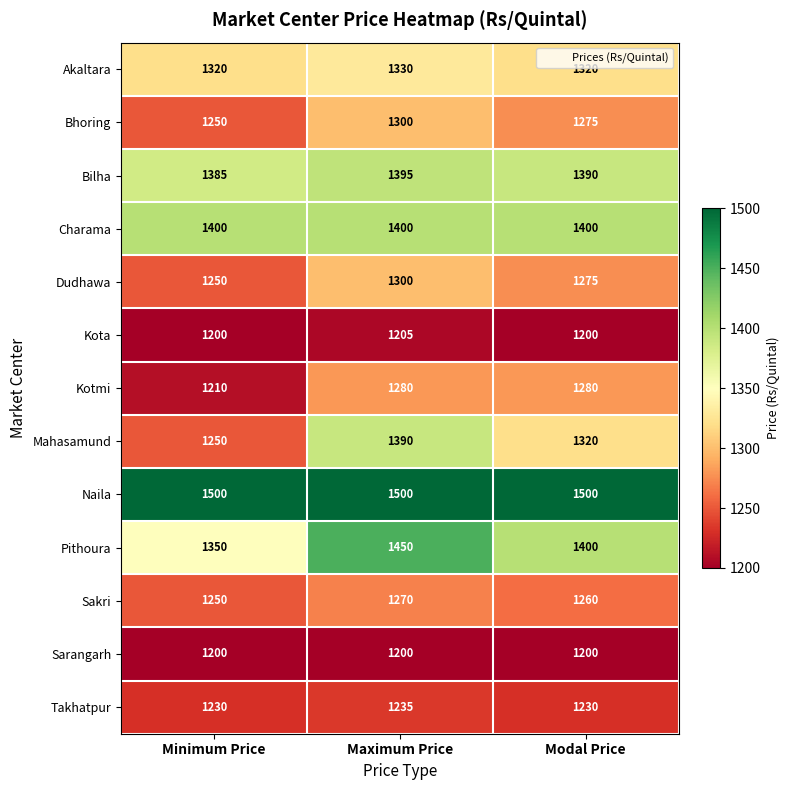

What is the maximum value for Mahasamund?

1390